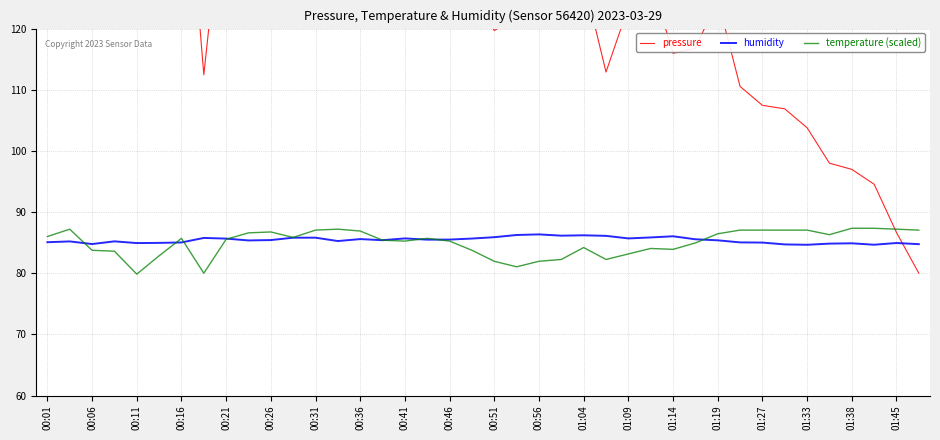

How many categories are shown in the chart?

40